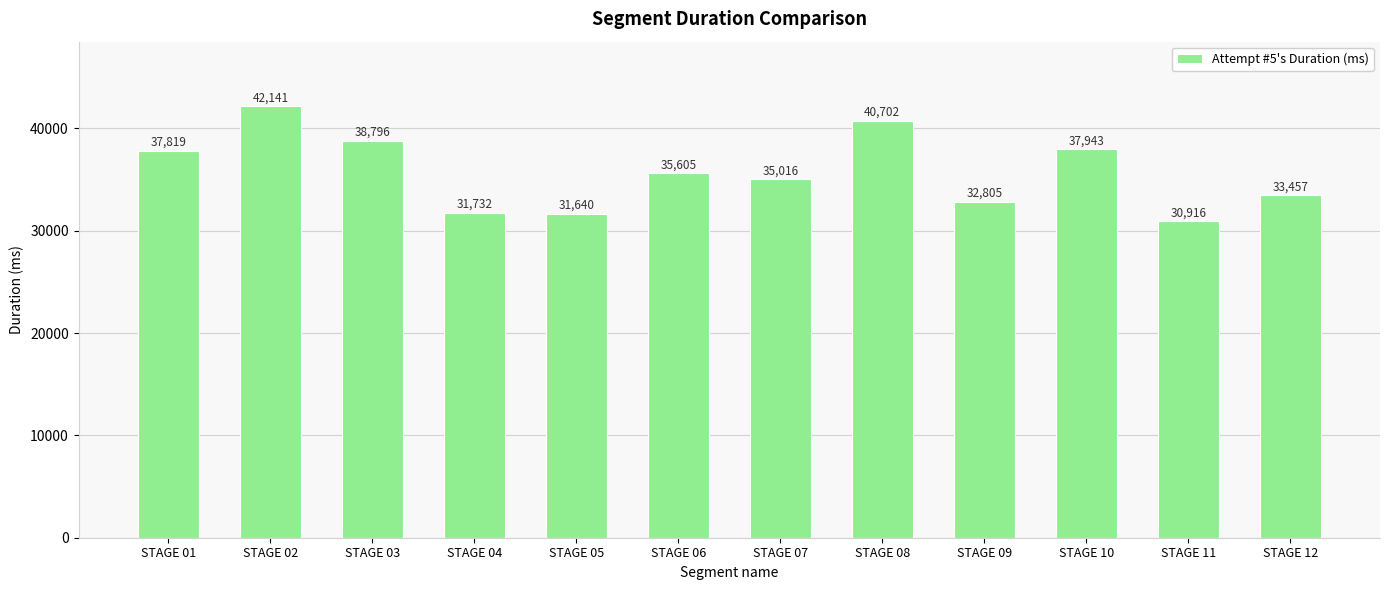

At which category does the chart reach its peak across all series?

STAGE 02